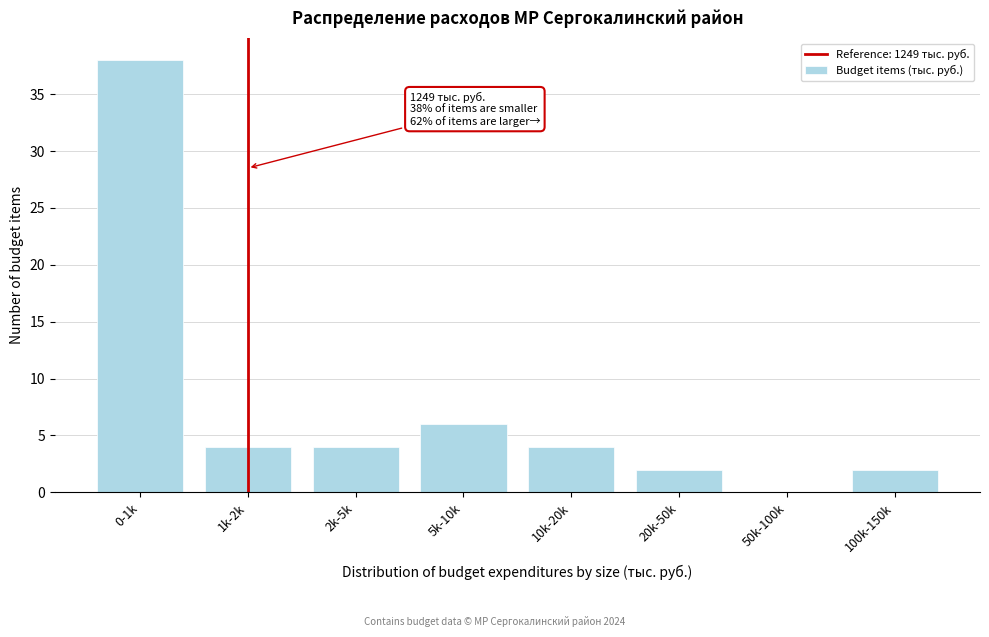

Reading left to right, list all the values displayed in this chart.

0-1k=38	1k-2k=4	2k-5k=4	5k-10k=6	10k-20k=4	20k-50k=2	50k-100k=0	100k-150k=2